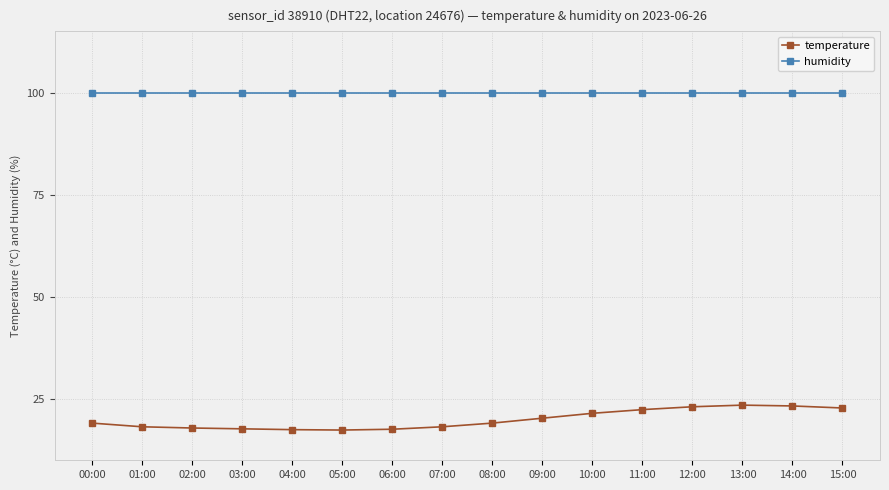

What is the average value of the humidity series?

99.9